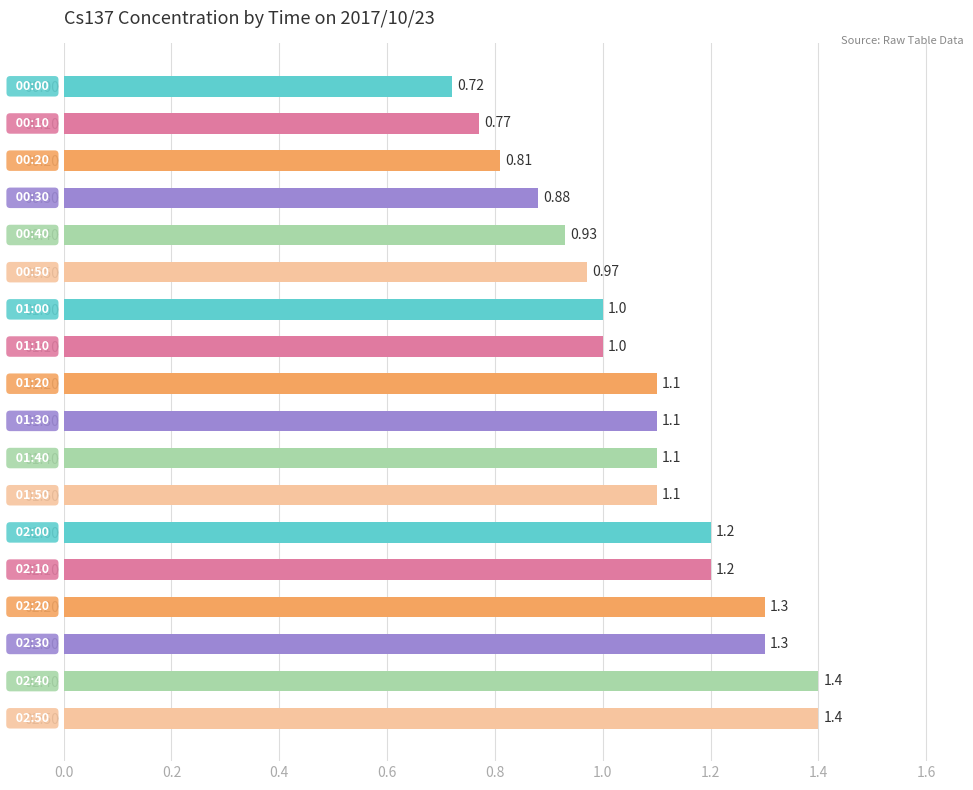

Approximately how many times larger is the value at 02:40 compared to 02:10?

1.2